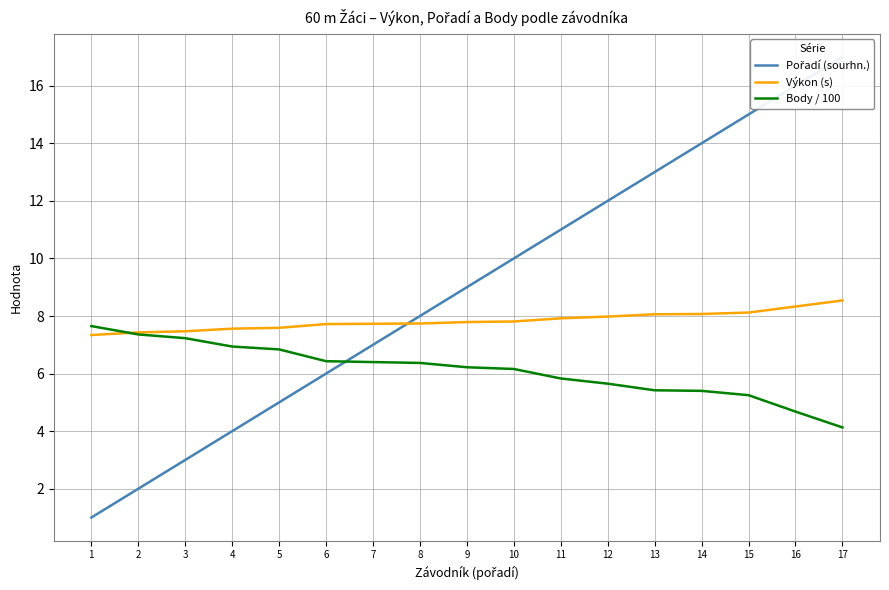

What is the maximum value shown in the chart?

17.0